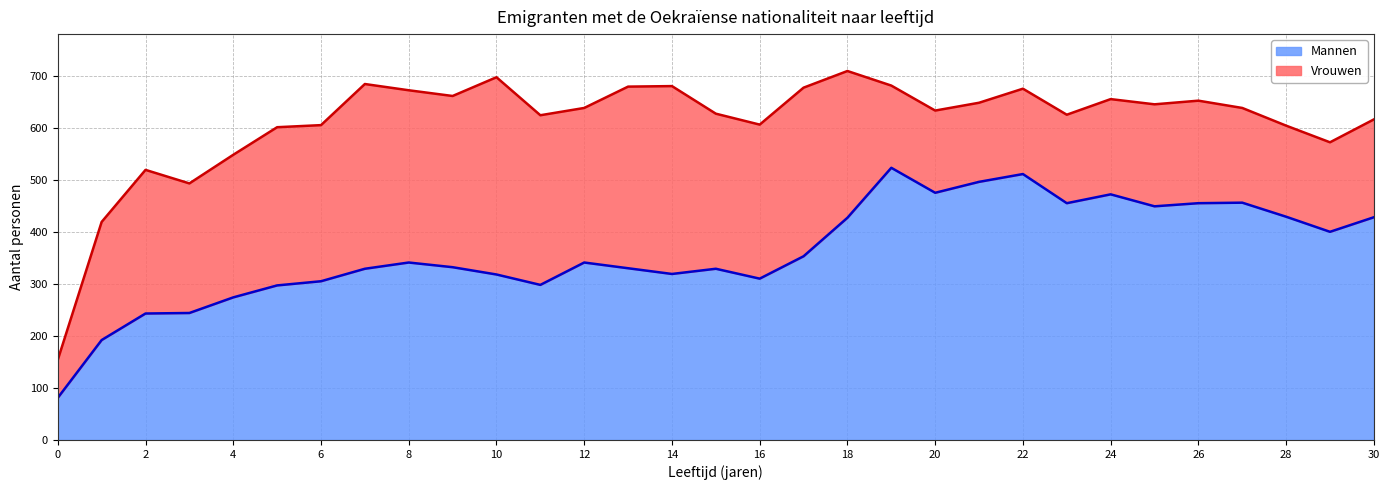

Does the chart have visible grid lines?

Yes